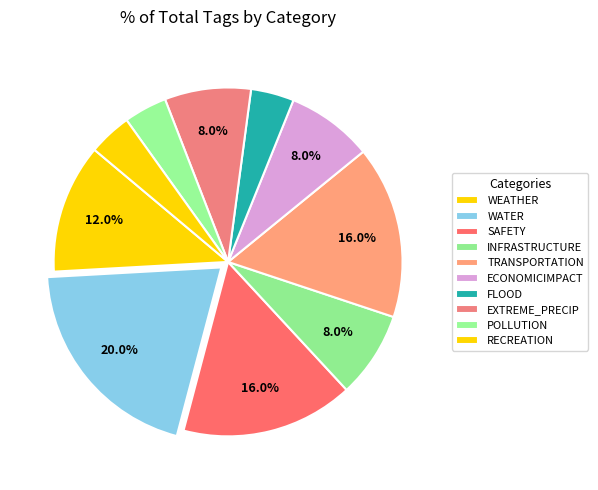

How many segments does this pie chart have?

10